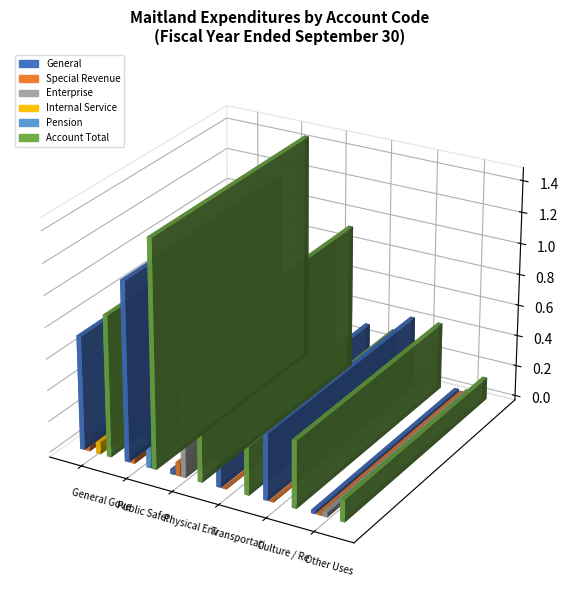

Which category has the highest value in the Internal Service series?

General Government